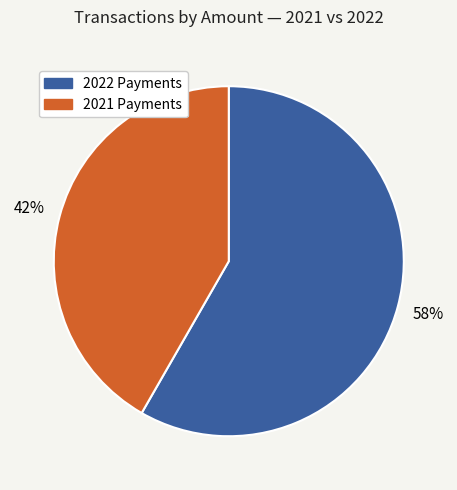

Is the sum of 2021 Payments and 2022 Payments greater than half?

Yes